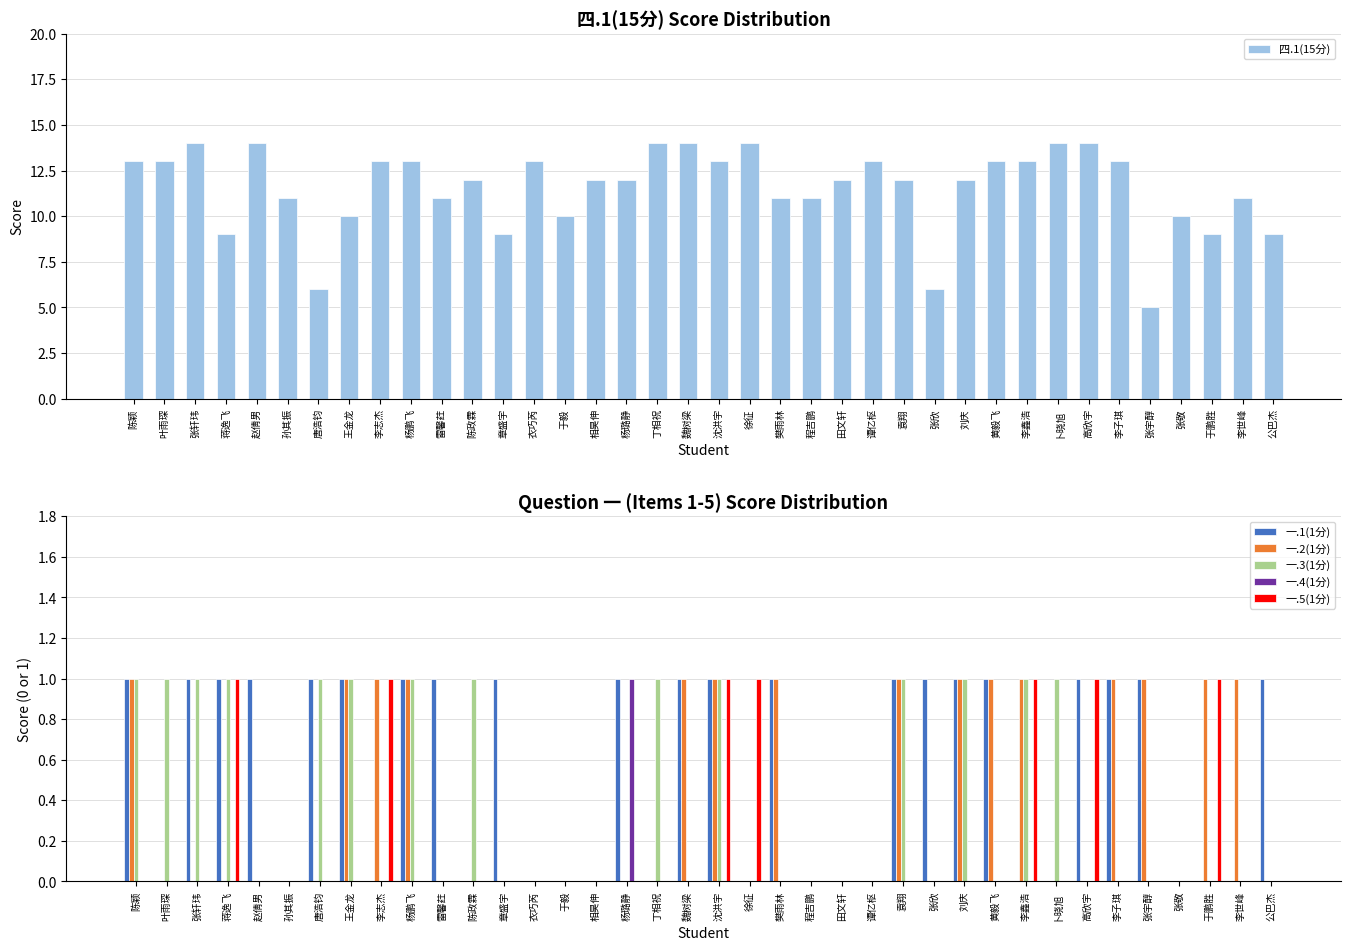

Where is 一.5(1分) nearest to the value 0?

陈颖